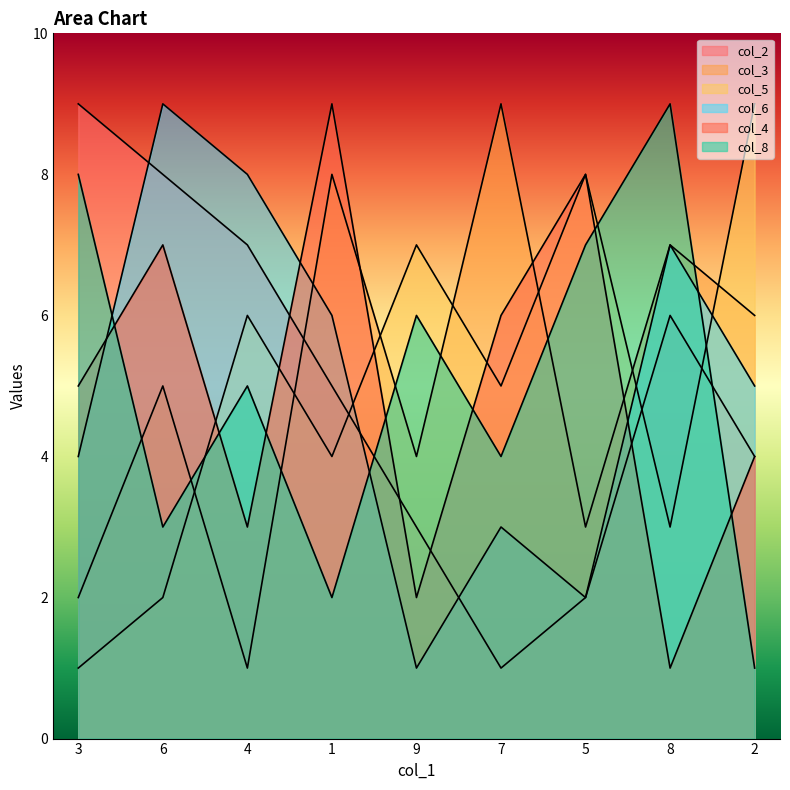

What value does the col_4 series have at 2?

4